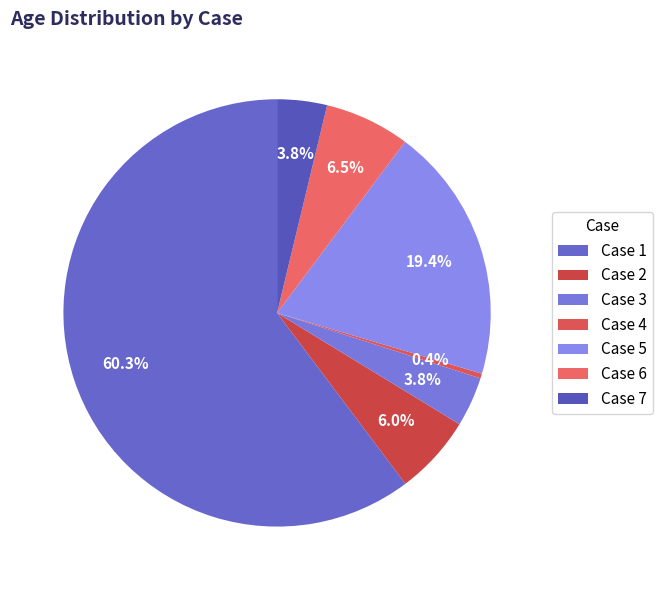

How many segments does this pie chart have?

7